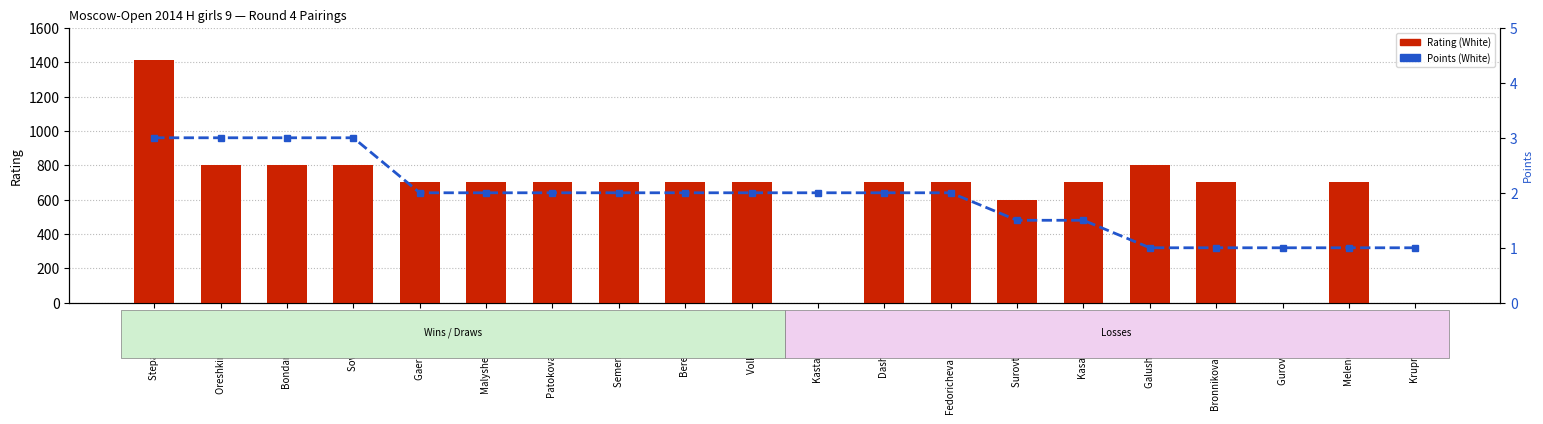

What is the total value across all series at Volkova Alina?

702.0